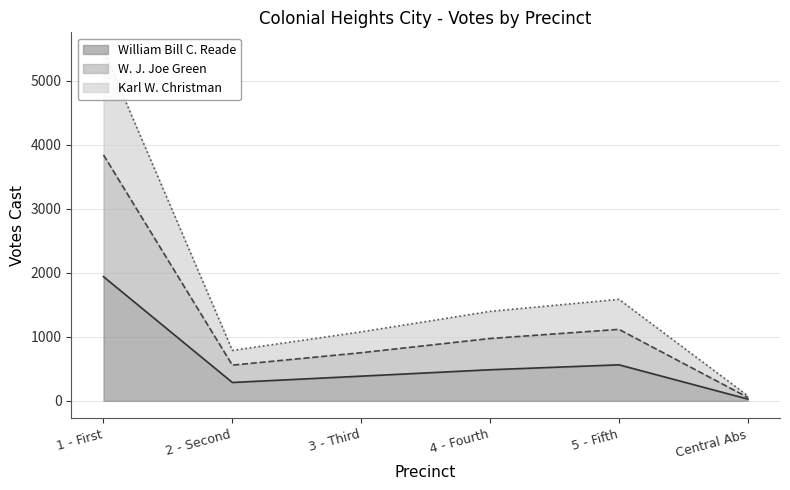

How many values in the William Bill C. Reade series exceed 486?

2